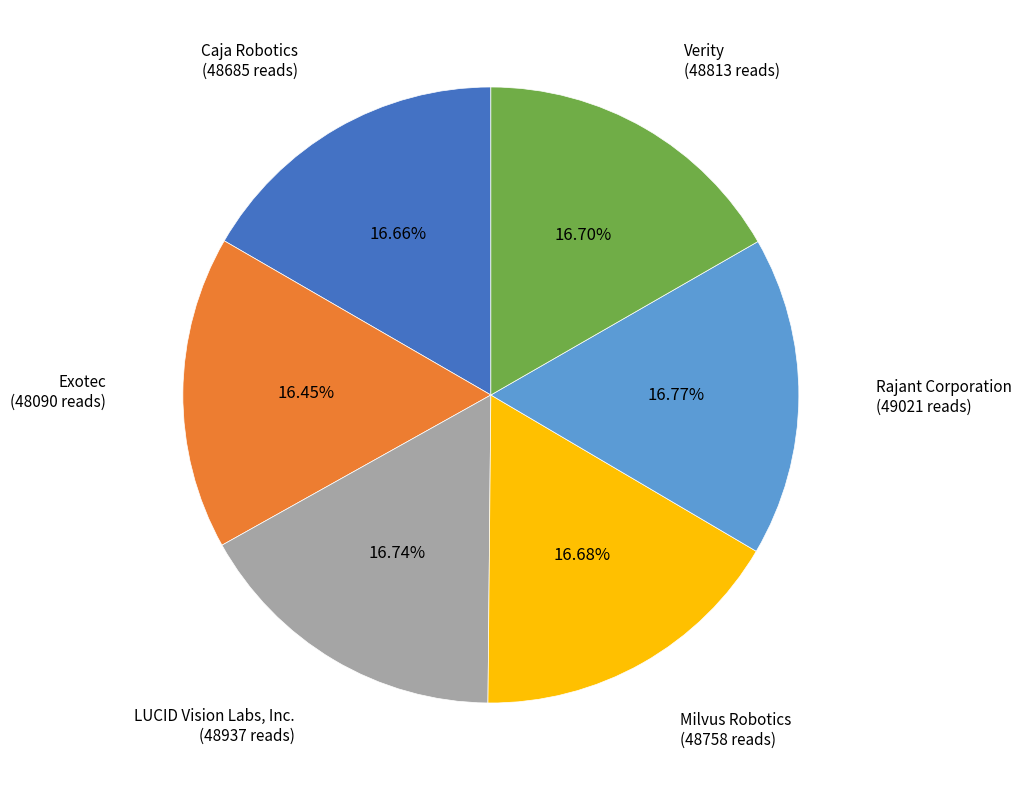

Count the number of slices in the pie.

6